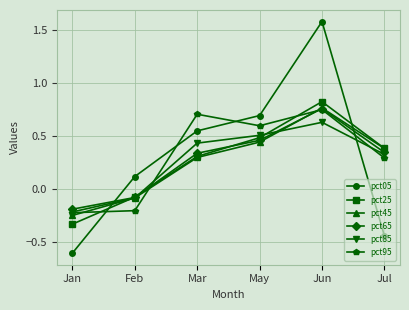

What is the total value across all series at Jul?

1.3